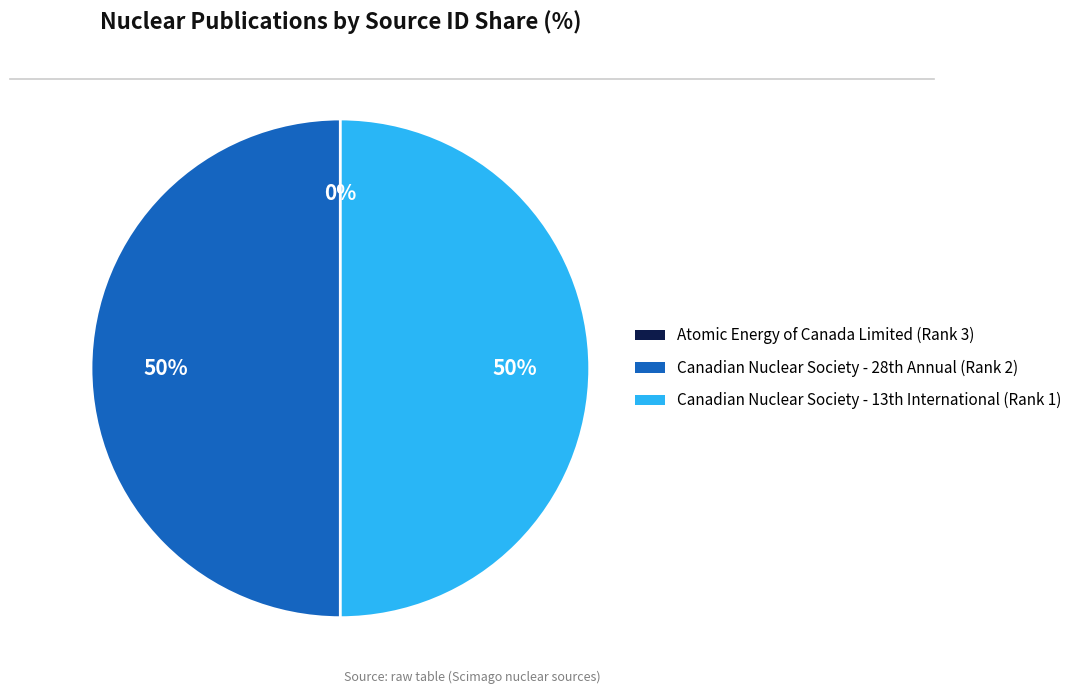

To the nearest percent, what is the average slice percentage?

33%